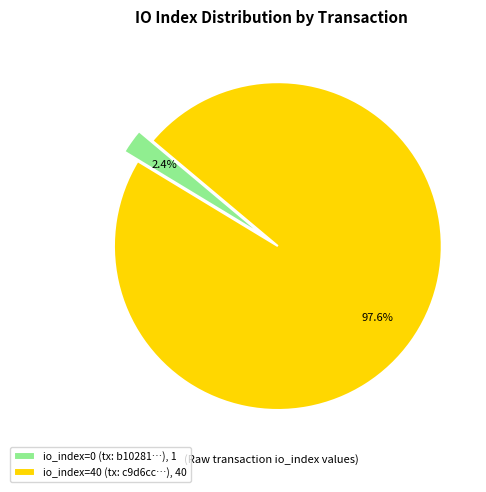

What percentage do io_index=40 (tx: c9d6cc…), 40 and io_index=0 (tx: b10281…), 1 together represent?

100.0%